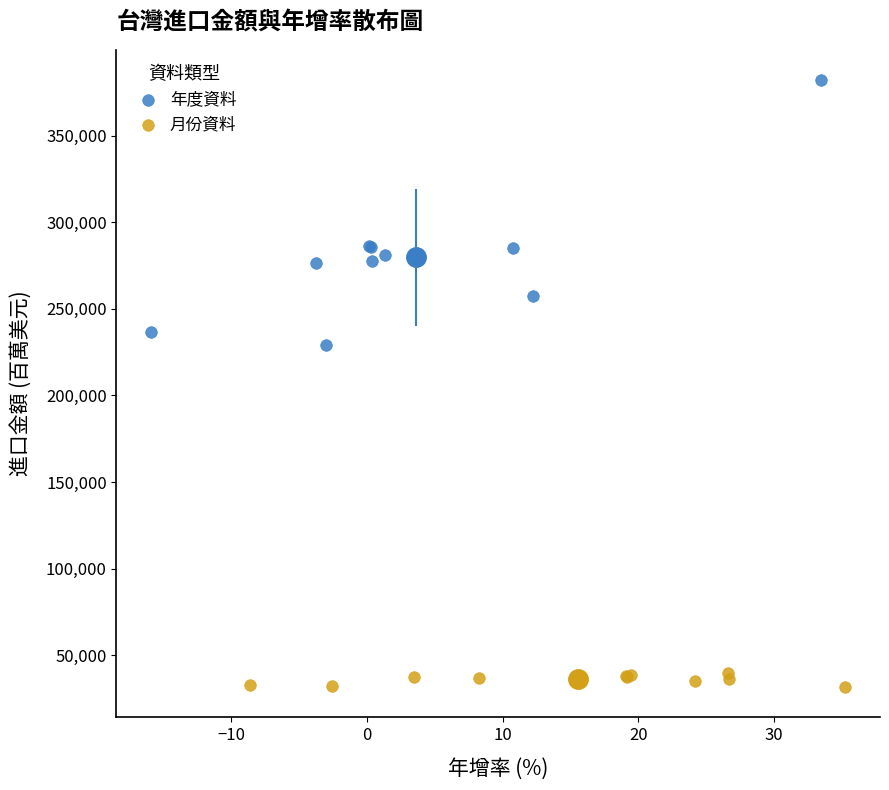

Which series reaches the maximum Y coordinate?

年度資料